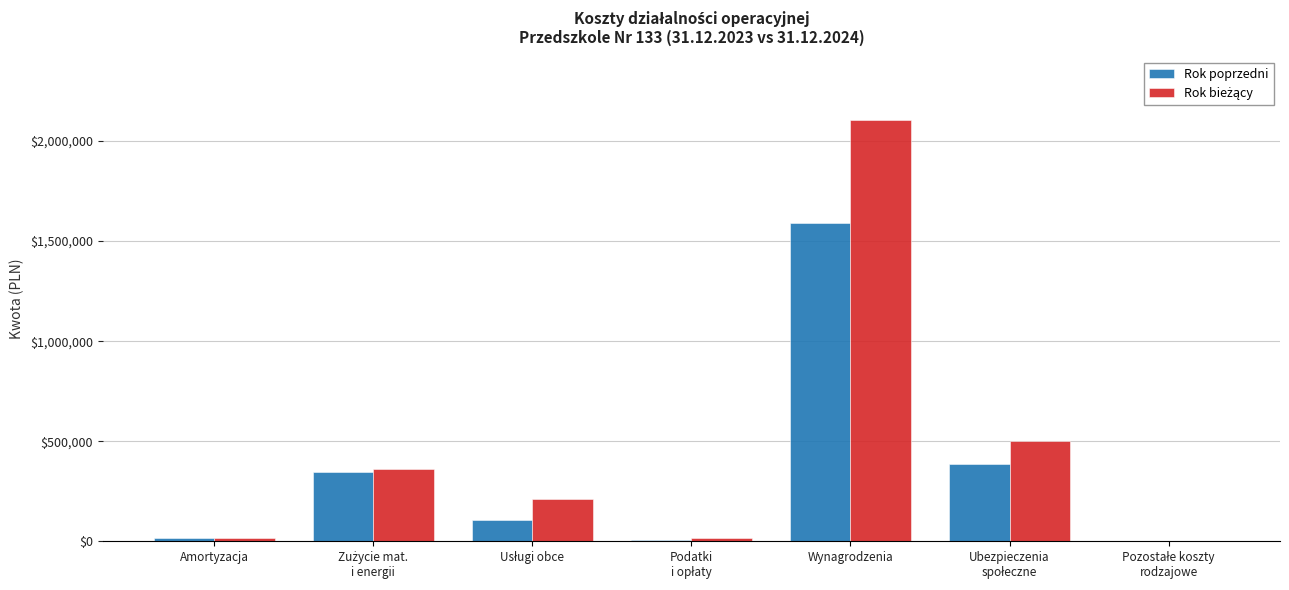

Are the bars horizontal?

No